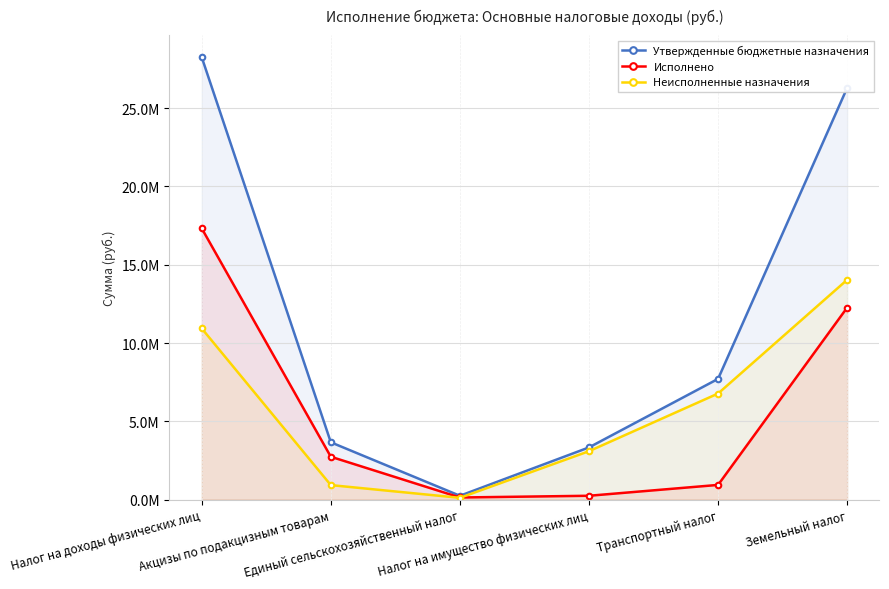

Reading left to right, extract all data points from this chart.

Утвержденные бюджетные назначения: Налог на доходы физических лиц=28258000.0	Акцизы по подакцизным товарам=3658000.0	Единый сельскохозяйственный налог=242000.0	Налог на имущество физических лиц=3331000.0	Транспортный налог=7709000.0	Земельный налог=26302000.0
Исполнено: Налог на доходы физических лиц=17325234.2	Акцизы по подакцизным товарам=2734828.3	Единый сельскохозяйственный налог=131269.3	Налог на имущество физических лиц=242027.2	Транспортный налог=935331.1	Земельный налог=12262625.3
Неисполненные назначения: Налог на доходы физических лиц=10932765.8	Акцизы по подакцизным товарам=923171.7	Единый сельскохозяйственный налог=110730.7	Налог на имущество физических лиц=3088972.8	Транспортный налог=6773669.0	Земельный налог=14039374.7